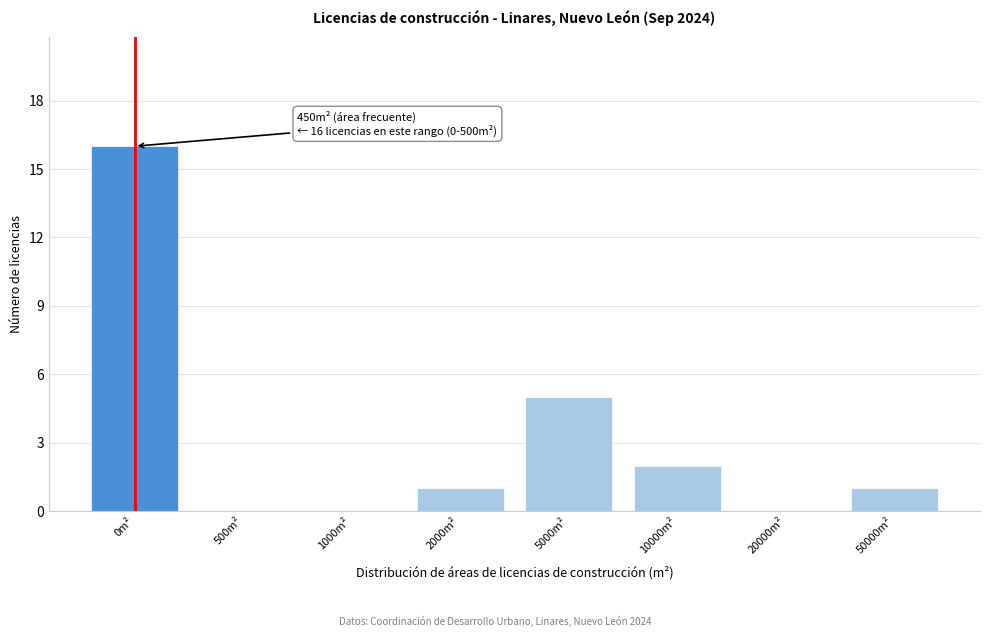

Reading right to left, list all the values displayed in this chart.

50000m²=1	20000m²=0	10000m²=2	5000m²=5	2000m²=1	1000m²=0	500m²=0	0m²=16